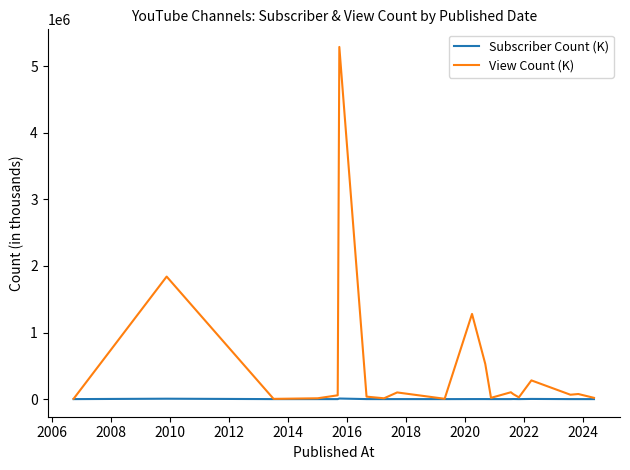

True or false: View Count (K) has more than 0 points higher than both neighbors.

True